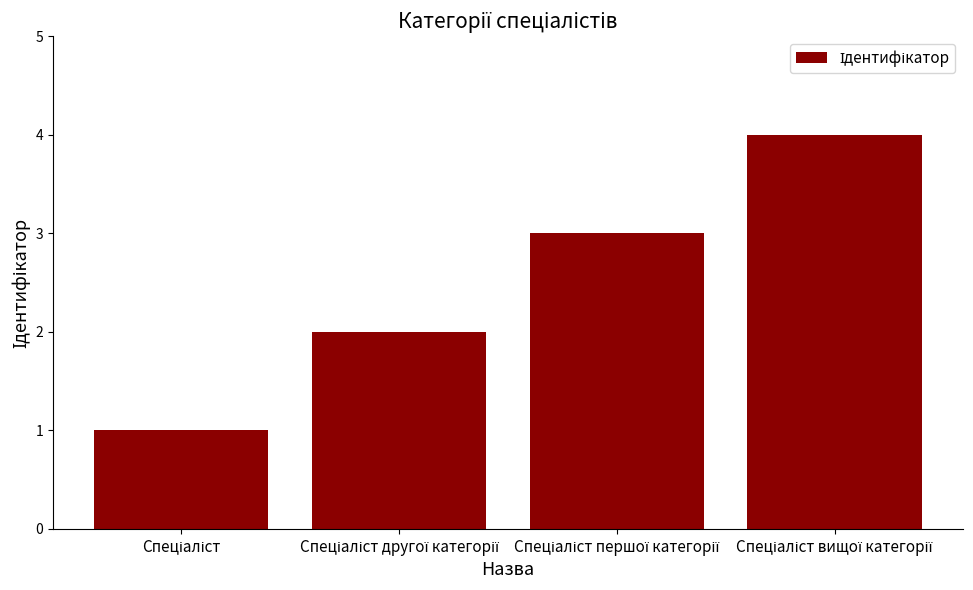

What is the sum of all values?

10